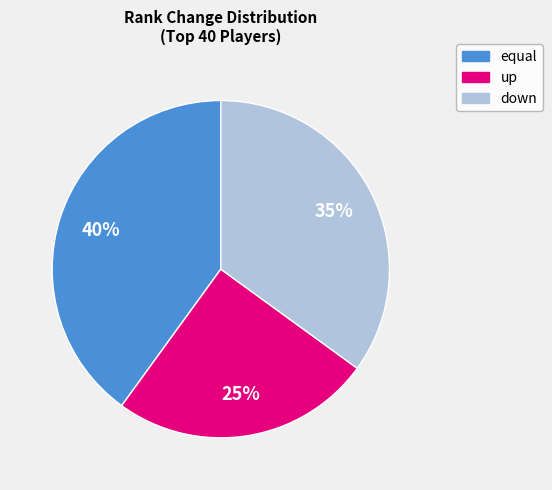

Does any single category account for the majority?

No